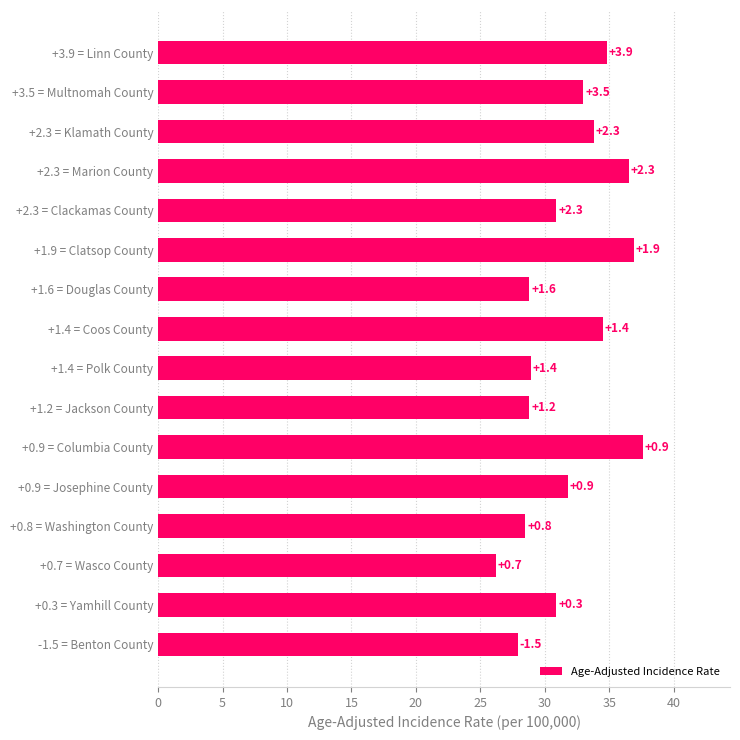

Does the chart contain stacked bars?

No